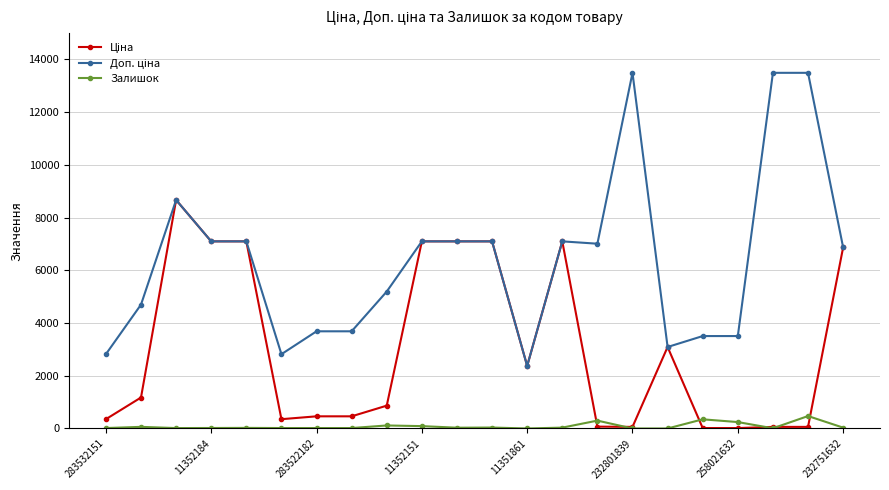

At how many categories does at least one series exceed 9052?

3